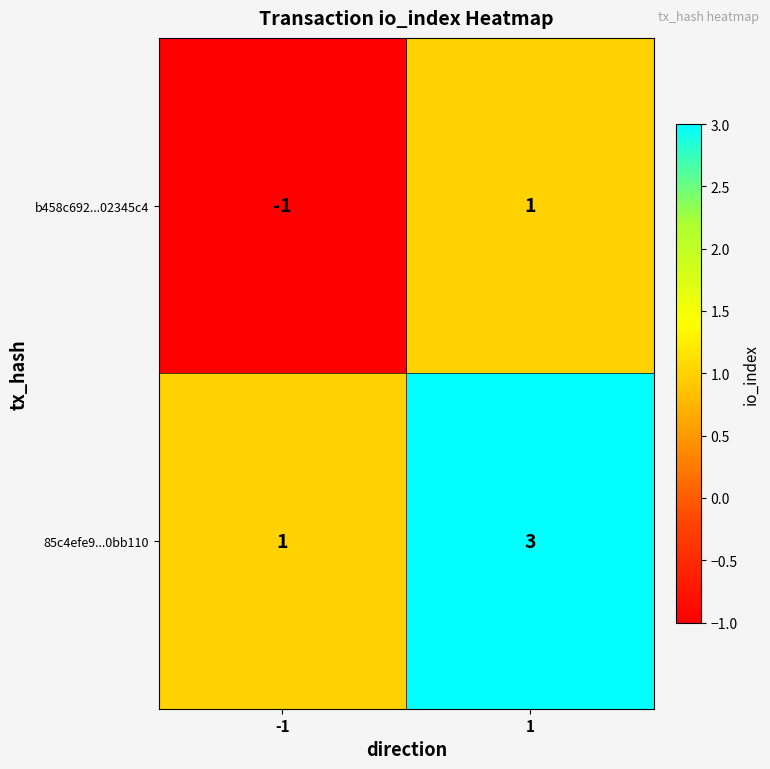

What is the sum of the 85c4efe9...0bb110 values at 1 and -1?

4